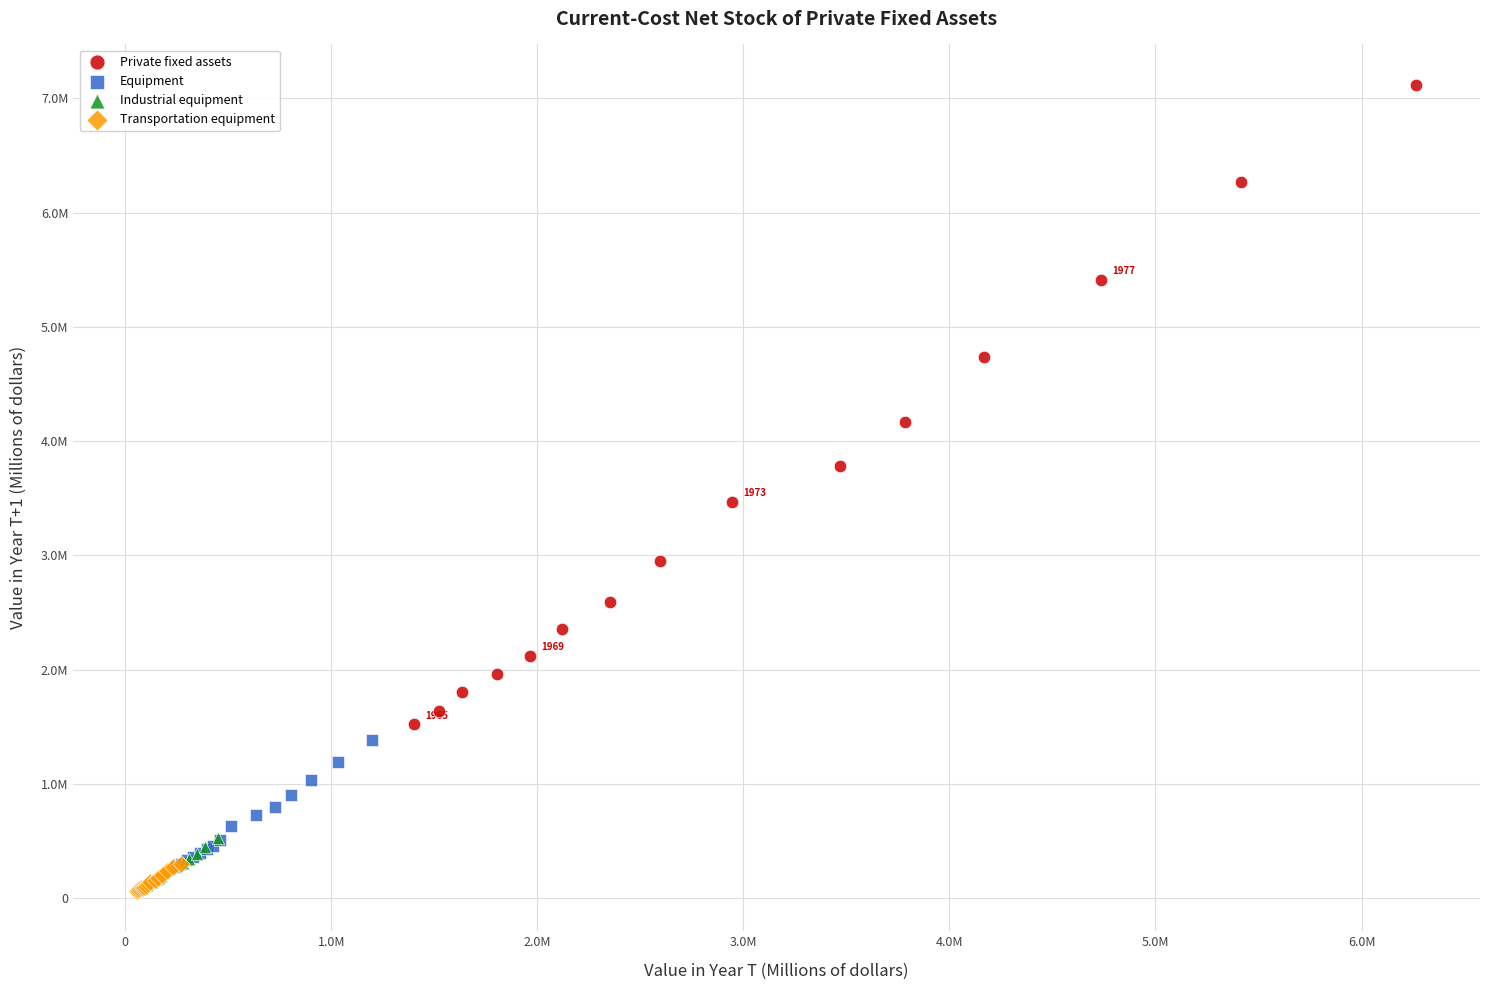

Which series reaches the maximum Y coordinate?

Private fixed assets